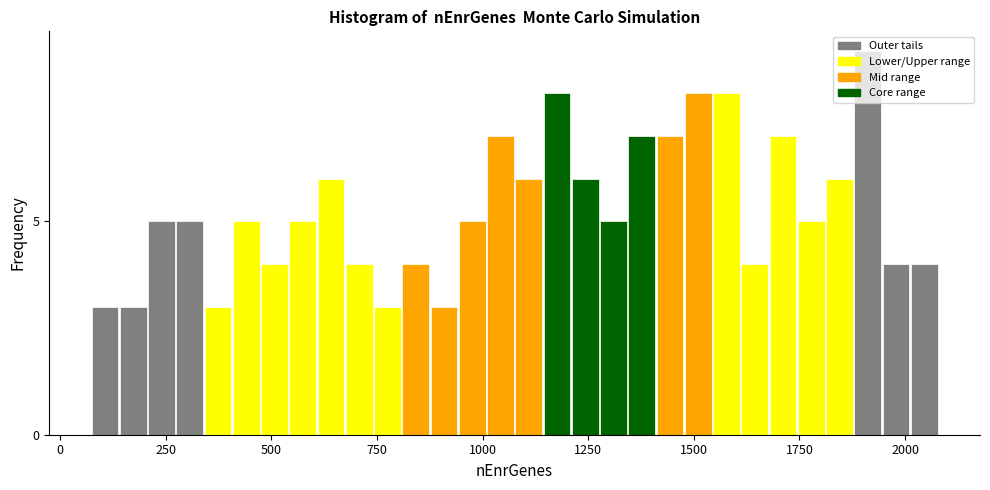

Around what value on the x-axis is the tallest bar? Give the approximate position of its centre, as read against the axis.

1900